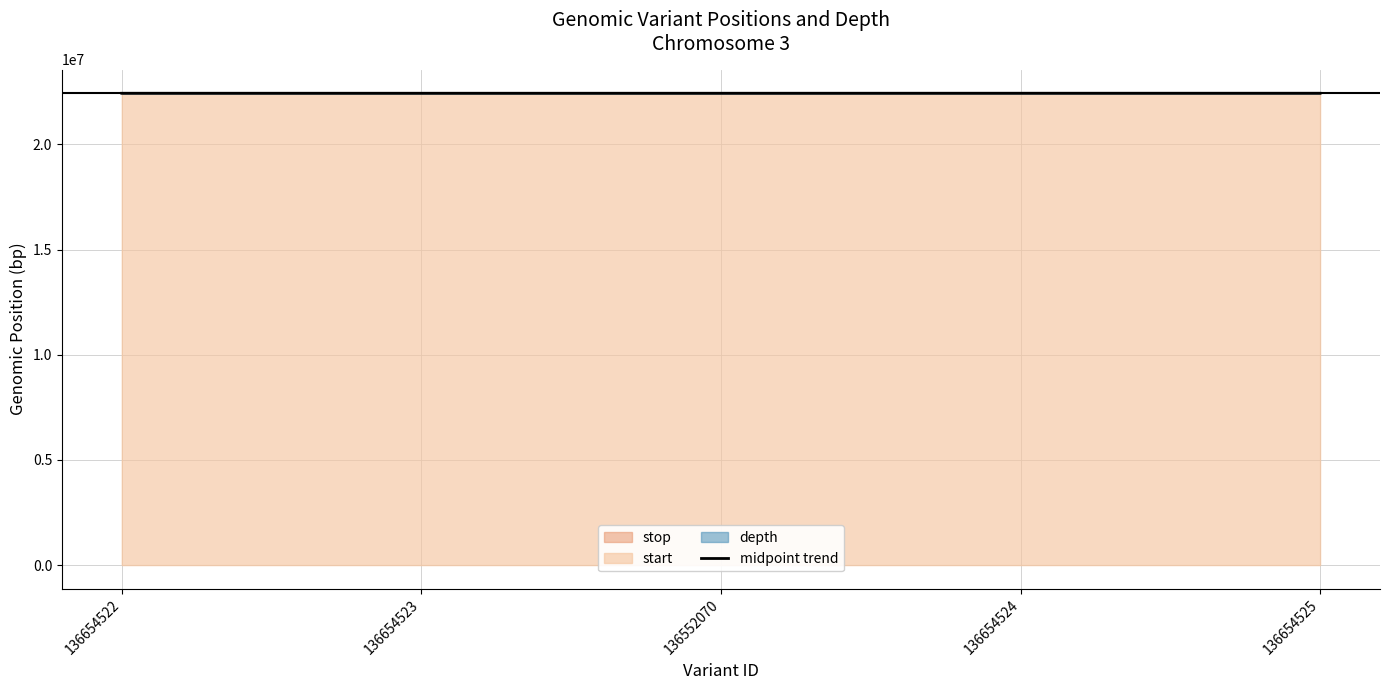

Does the chart have visible grid lines?

Yes